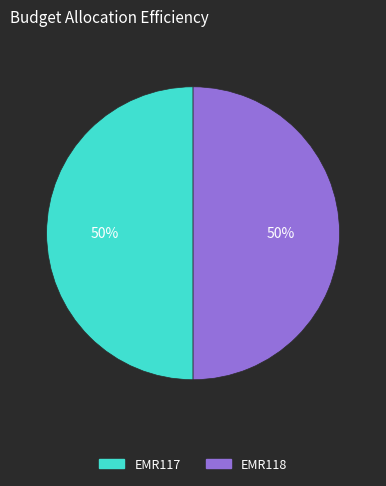

Do EMR117 and EMR118 together represent more than half of the pie?

Yes